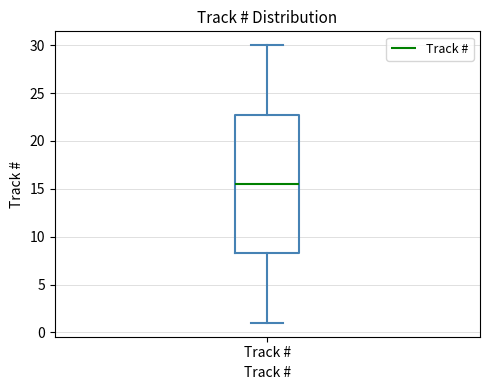

Transcribe this box plot: give where the median line is, the range the box spans, and where the two whiskers end, as read against the y-axis. The values are not printed on the chart, so give them approximately, as read against the axis.

median 15.5, box 8.5 to 23.0, whiskers 1.0 to 30.0